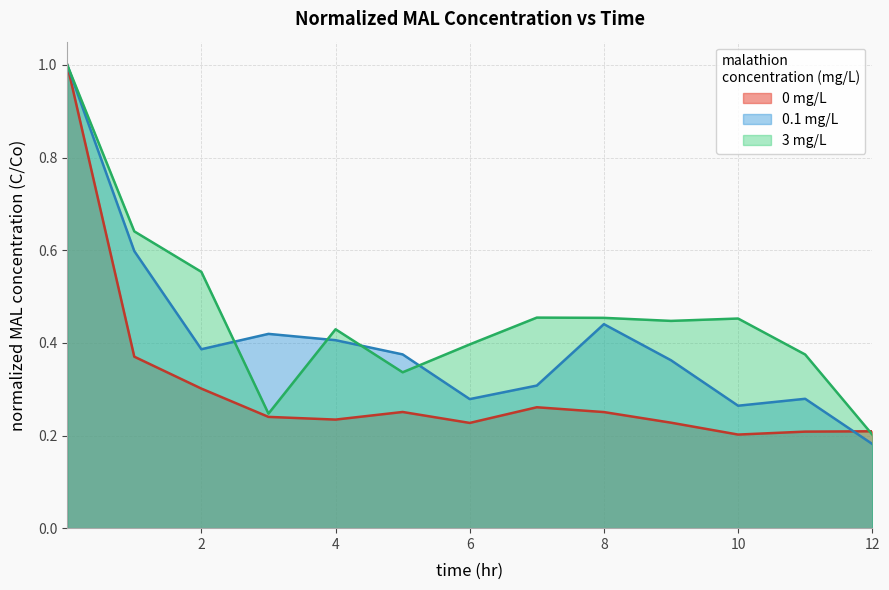

How many lines are shown in the chart?

3